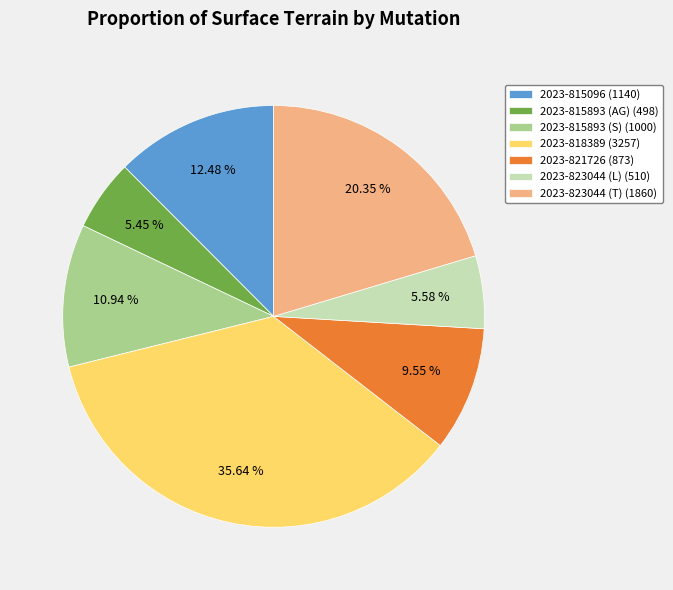

To the nearest percent, what portion does 2023-815893 (AG) represent?

5%